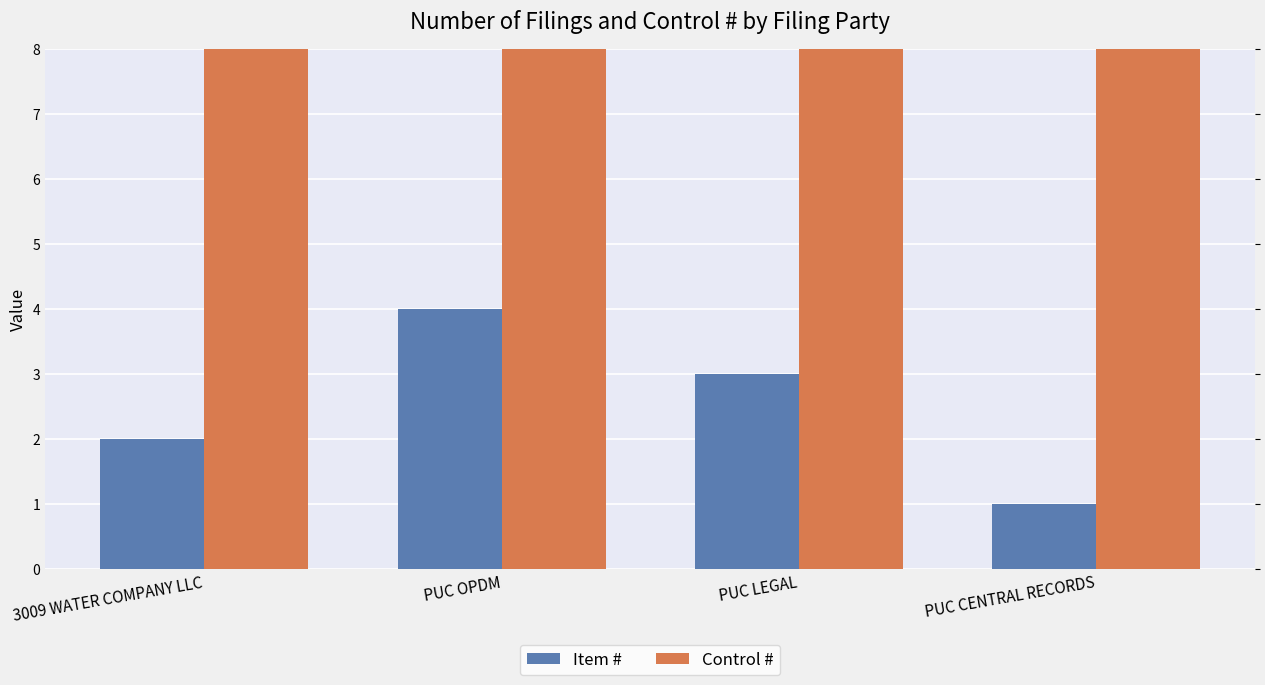

What is the label of the 3rd bar from the left?

PUC LEGAL